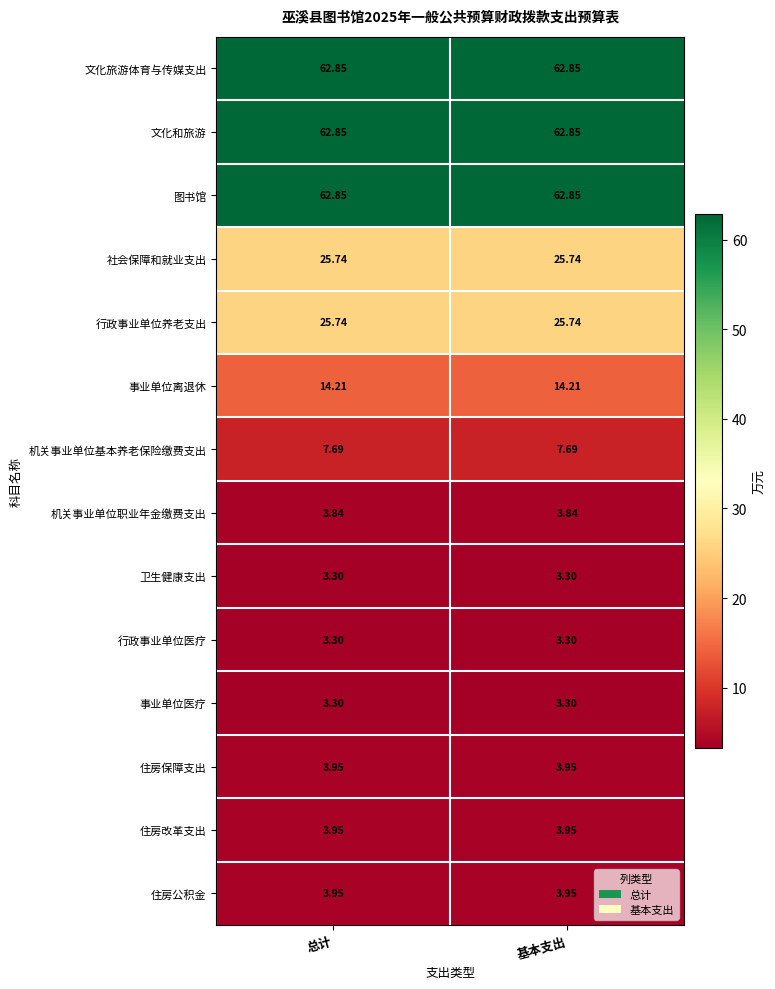

Is the value of 卫生健康支出 at 总计 greater than the value of 图书馆 at 基本支出?

No